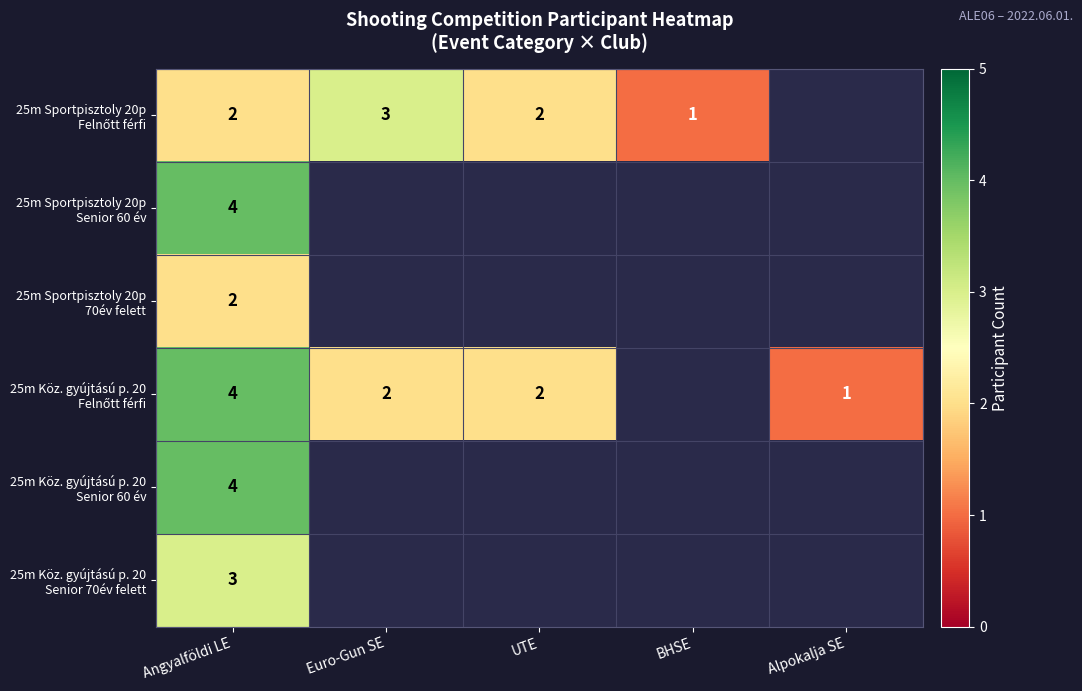

What is the total value across all series at Angyalföldi LE?

19